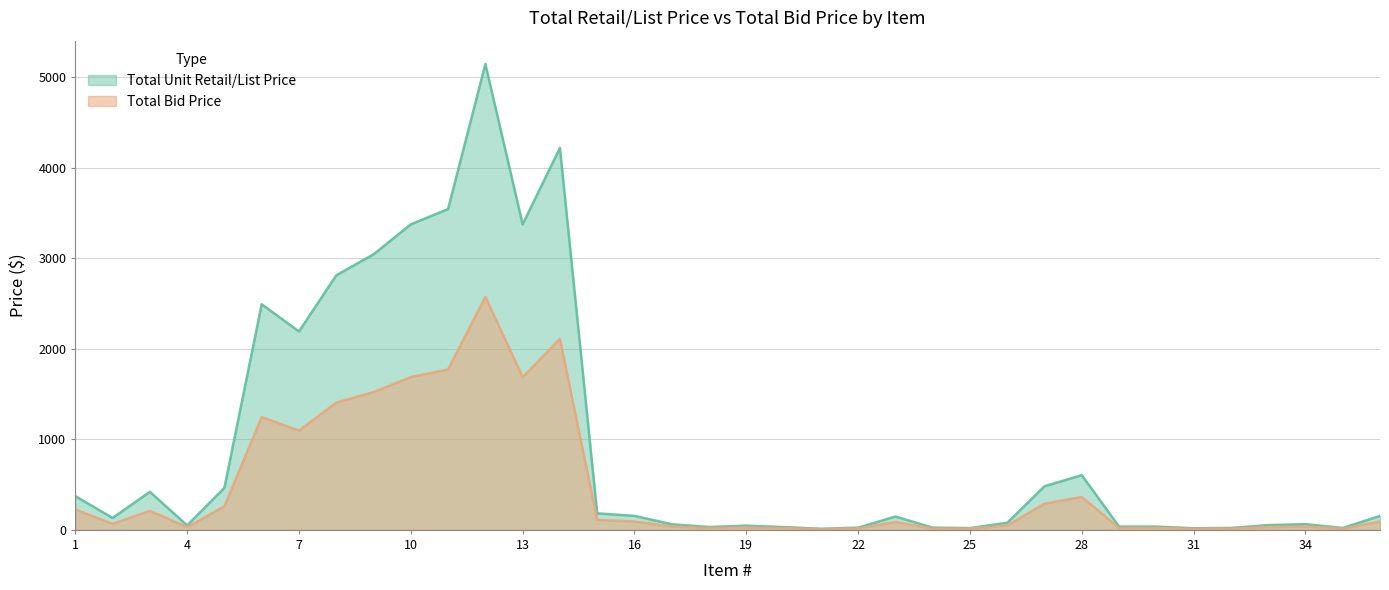

Where is the first local minimum for Total Bid Price?

2